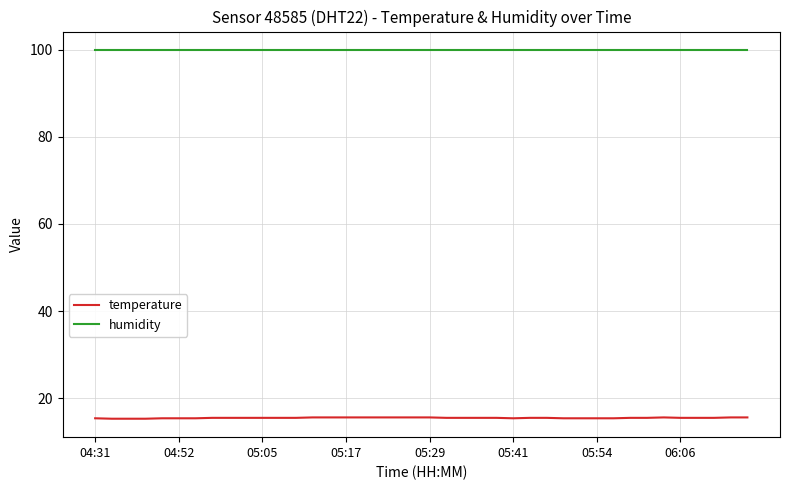

Is this an area chart (filled region under the line)?

No